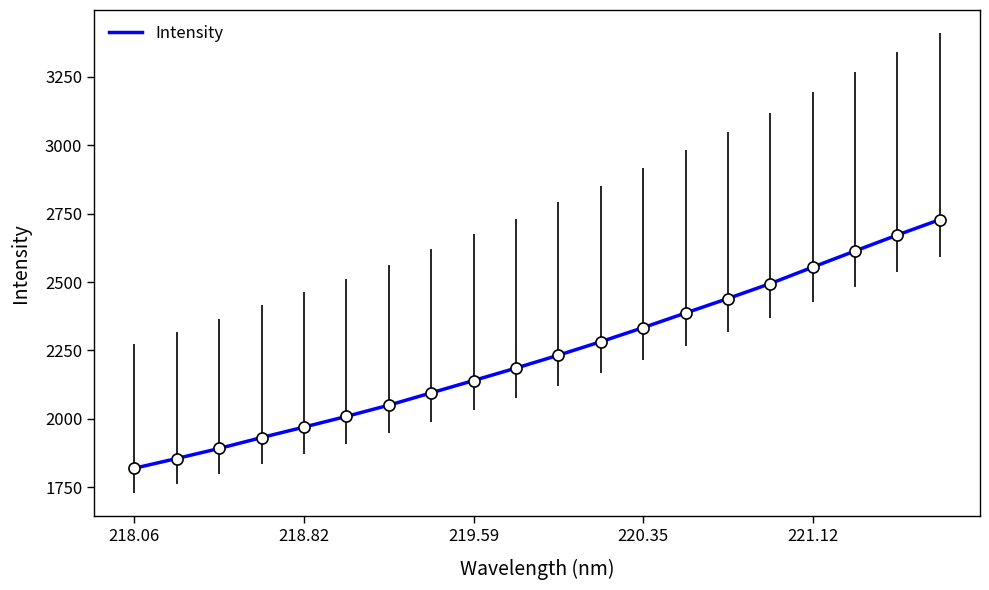

What is the minimum value shown in the chart?

1819.7